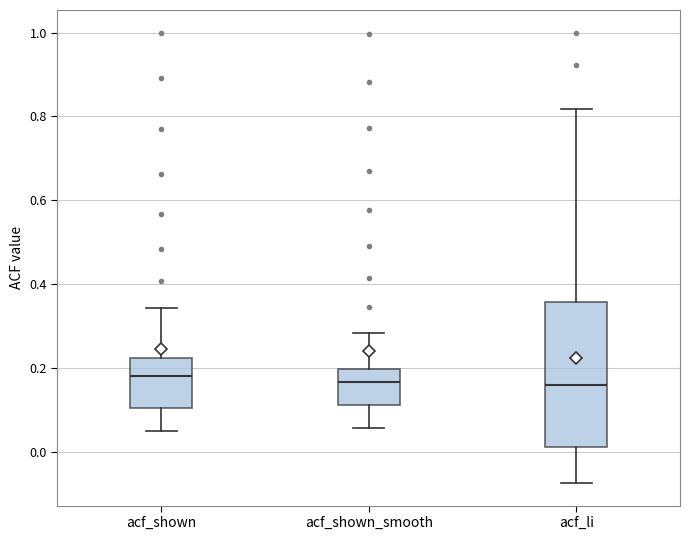

Reading left to right, transcribe this box plot: for each box, give where its median line is, the range the box spans, and where its two whiskers end, as read against the y-axis. The values are not printed on the chart, so give them approximately, as read against the axis.

acf_shown: median 0.18, box 0.10 to 0.22, whiskers 0.04 to 0.34
acf_shown_smooth: median 0.16, box 0.12 to 0.20, whiskers 0.06 to 0.28
acf_li: median 0.16, box 0.02 to 0.36, whiskers -0.08 to 0.82